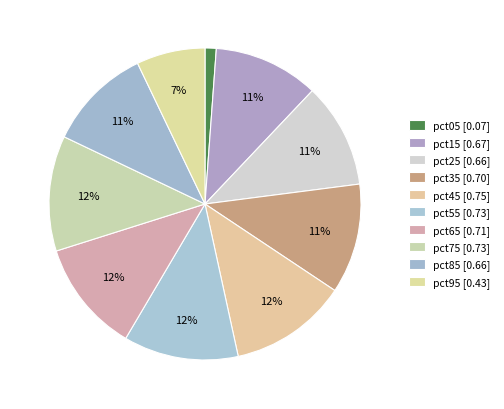

To the nearest percent, what portion does pct45 represent?

12%